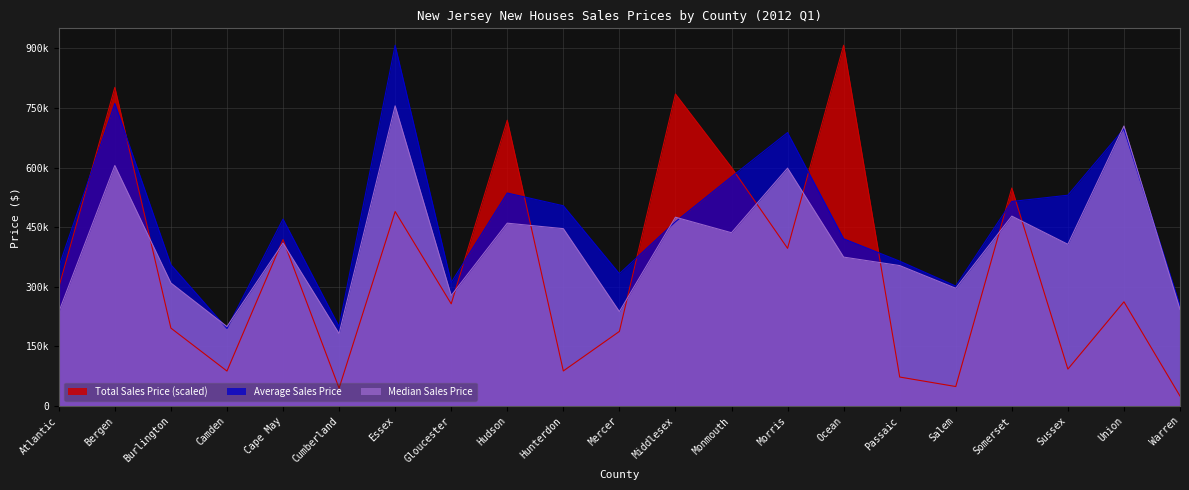

The Median Sales Price series shows 410000.0 at Cape May. True or false?

True